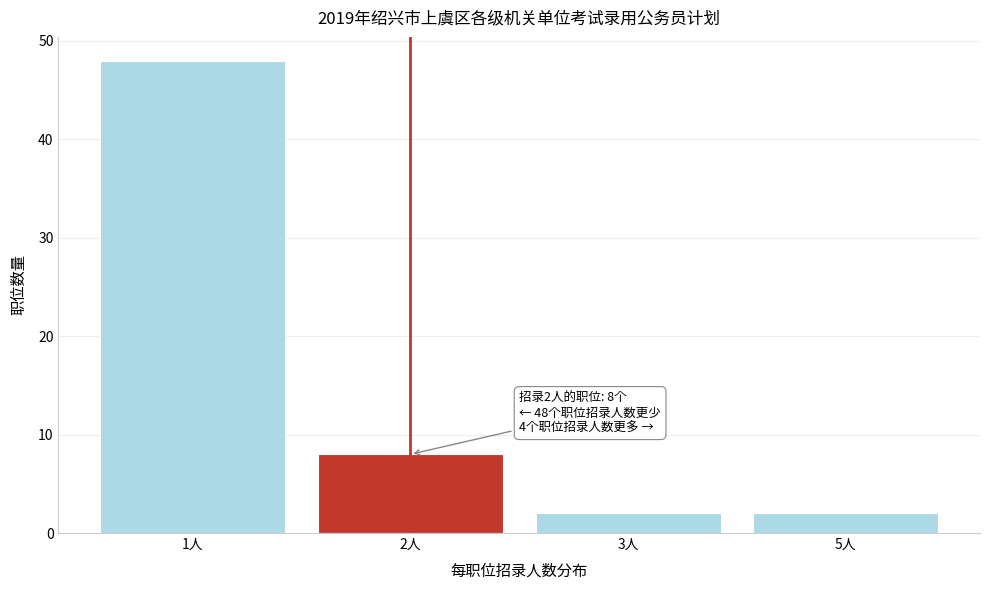

Reading left to right, extract all data points from this chart.

48	8	2	2